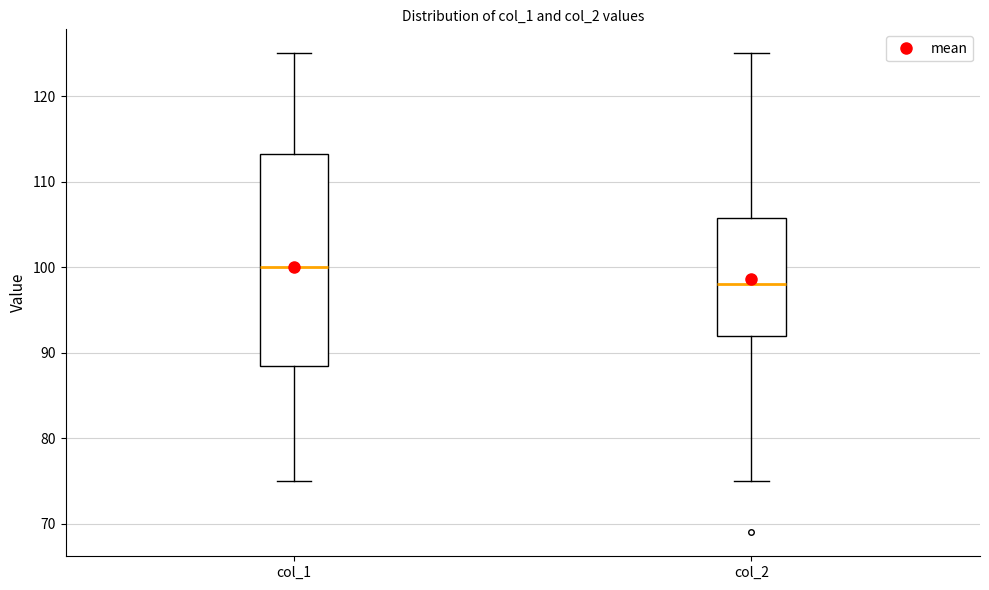

Comparing the boxes themselves (not the whiskers), which one is the tallest?

col_1